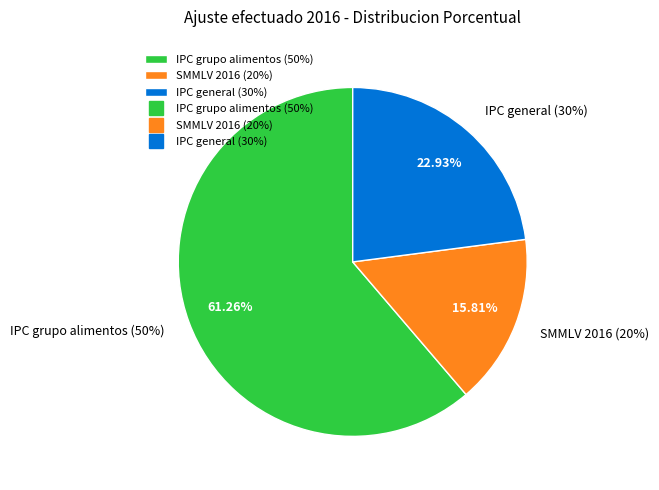

Which slice is the largest?

IPC grupo alimentos (50%)